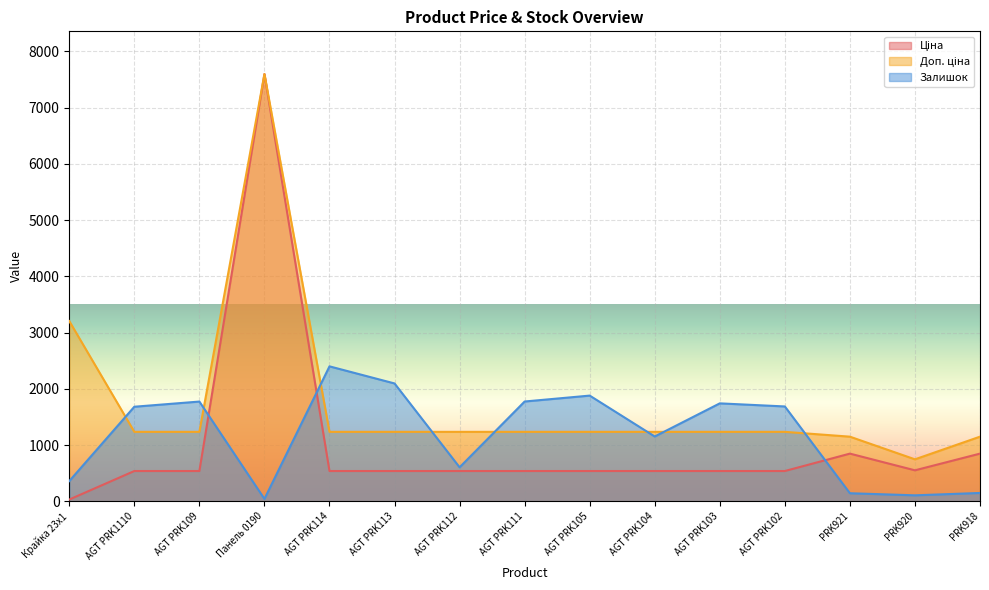

How many lines are shown in the chart?

3